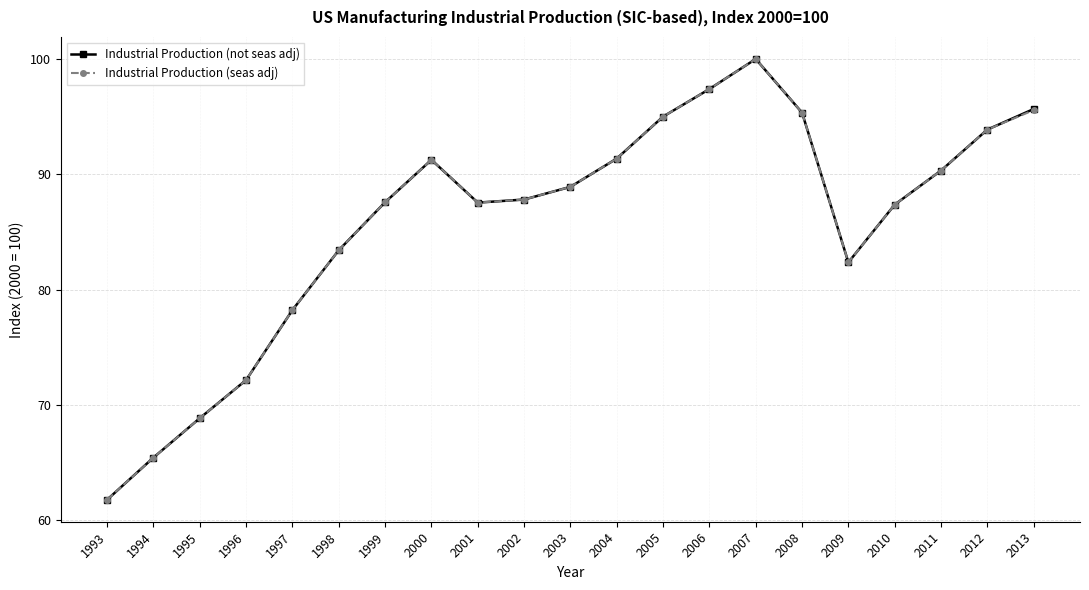

Does the chart have visible grid lines?

Yes